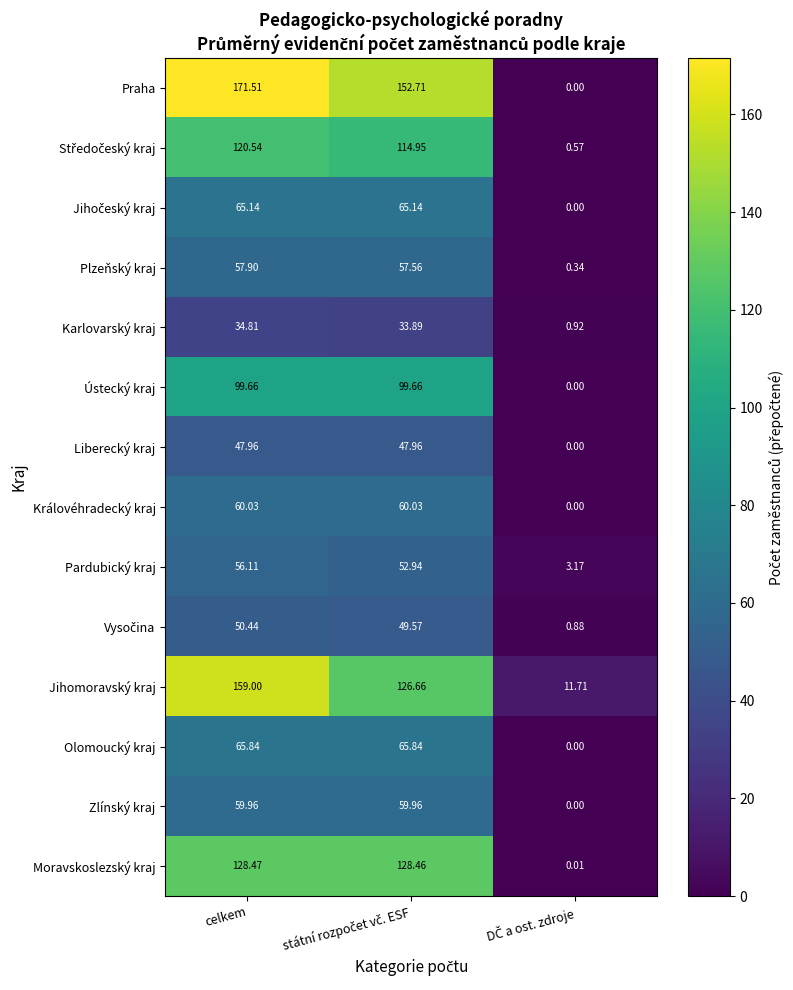

What is the total value across all series at DČ a ost. zdroje?

17.6